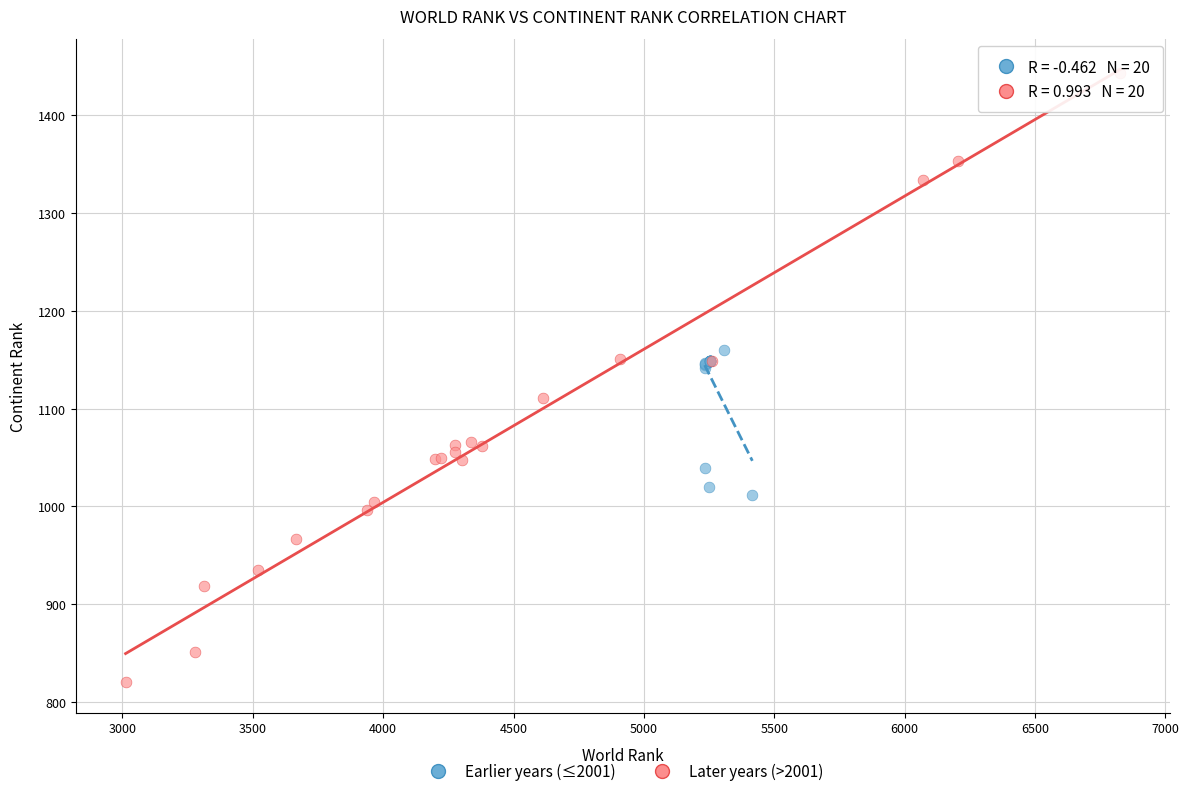

Which series contains the highest Y value?

Later years (>2001)